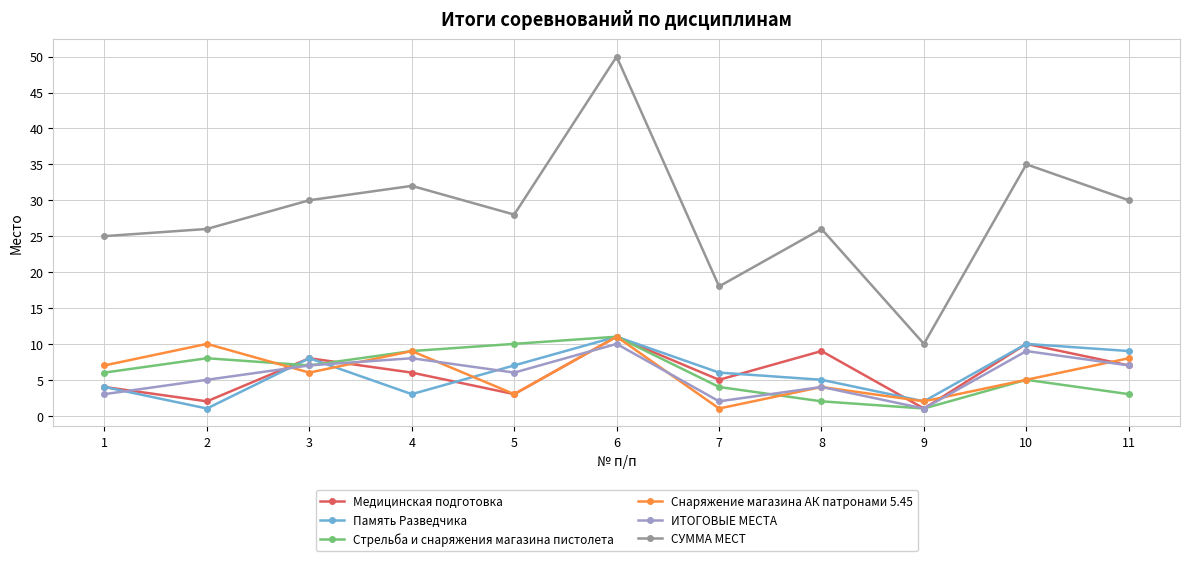

At how many categories does at least one series exceed 5?

11